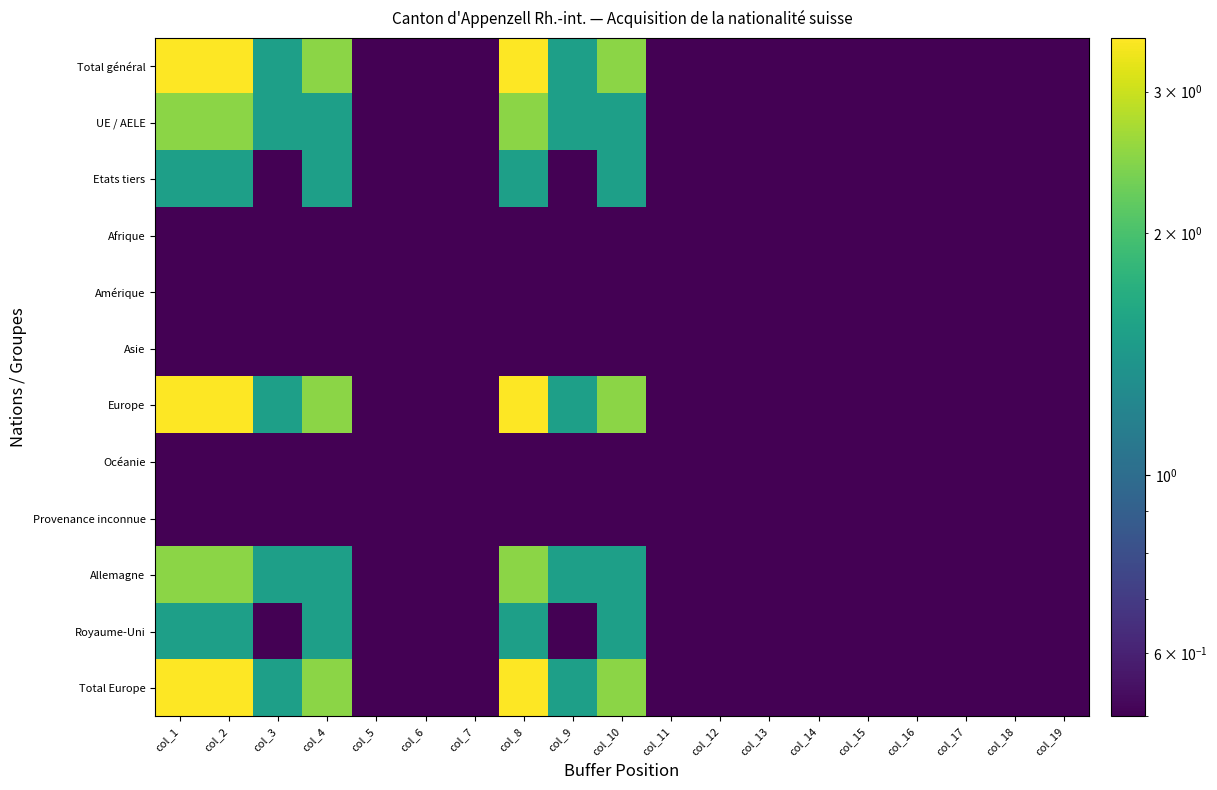

At which category is the sum across all series the highest?

col_1